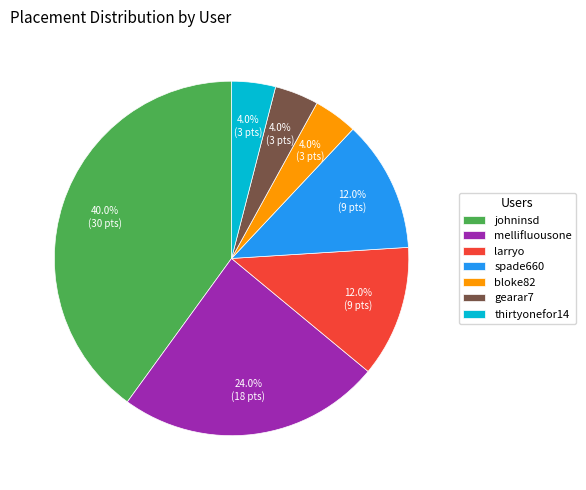

Which category has the biggest portion of the pie?

johninsd